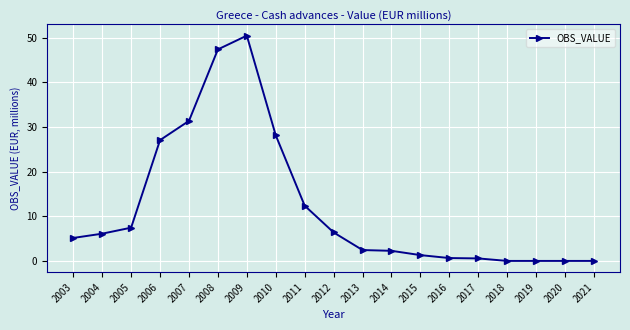

Where is the data nearest to the value 25?

2006